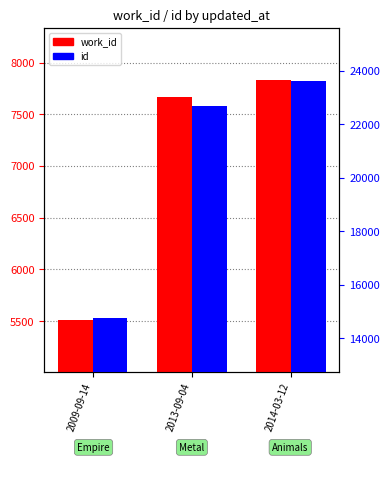

Is it true that work_id equals 7669 at 2013-09-04?

True